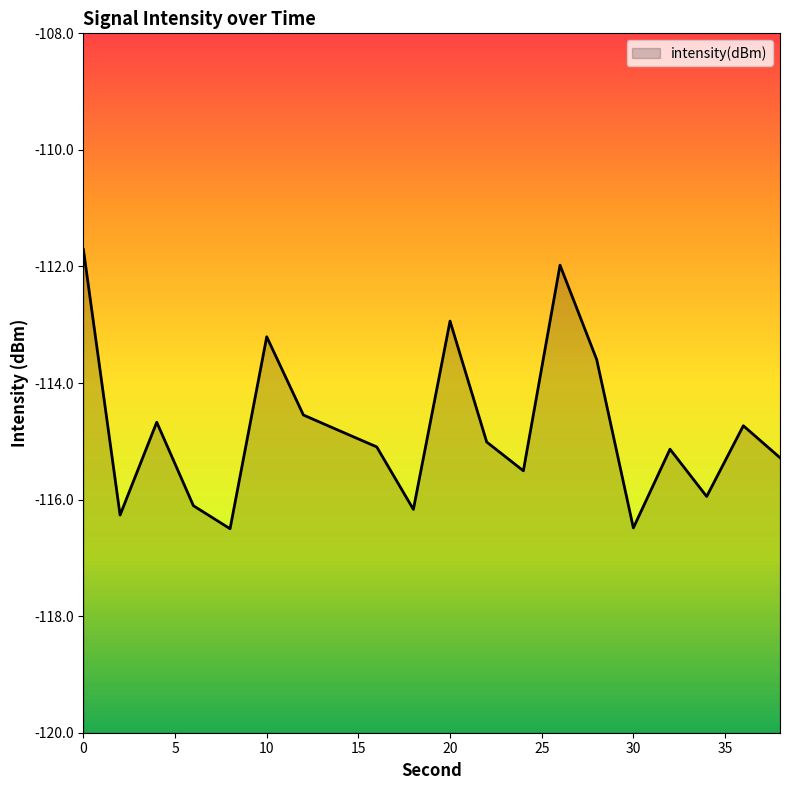

Count the number of data series in this chart.

1